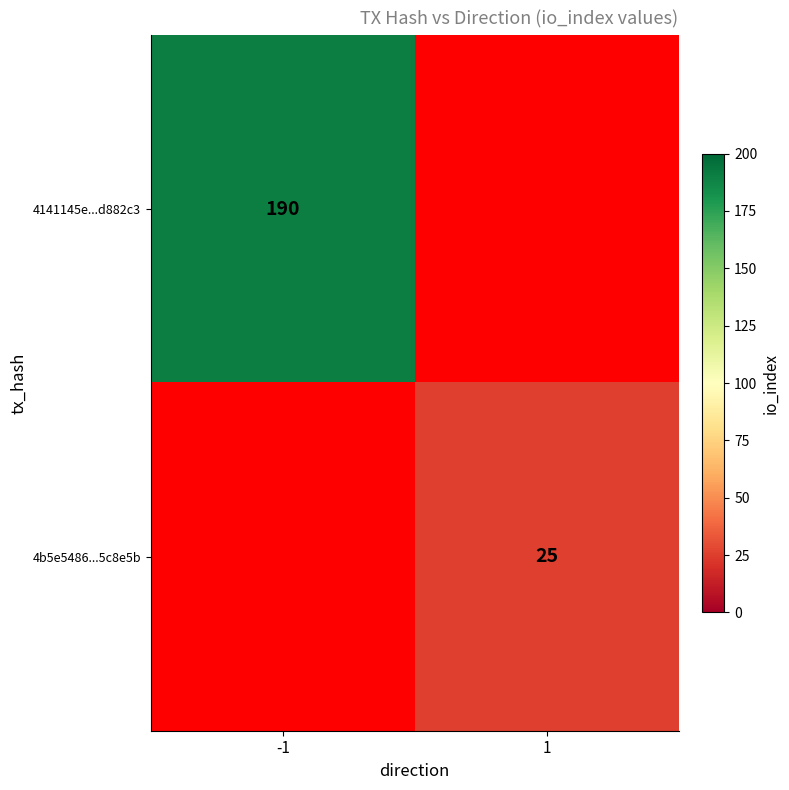

The value of 4b5e5486...5c8e5b at 1 is 25. True or false?

True